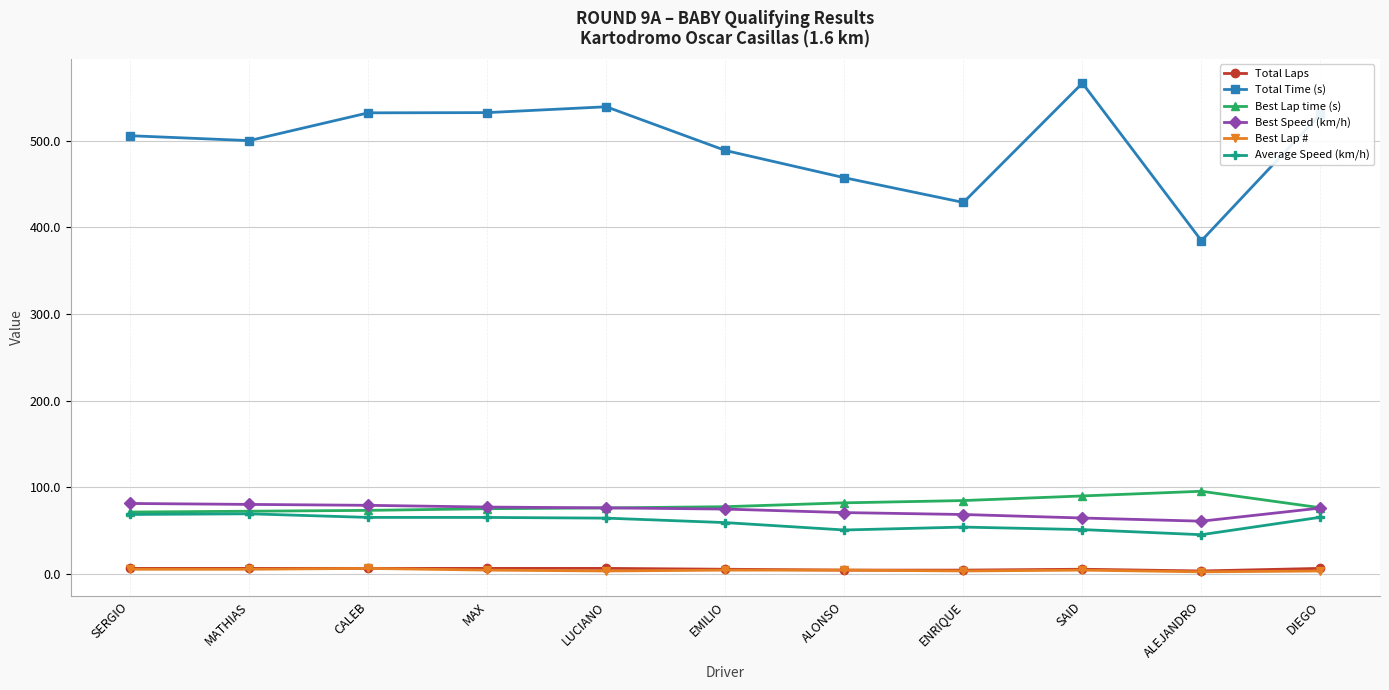

True or false: Total Time (s) has a value of 457.5 at ALONSO.

True